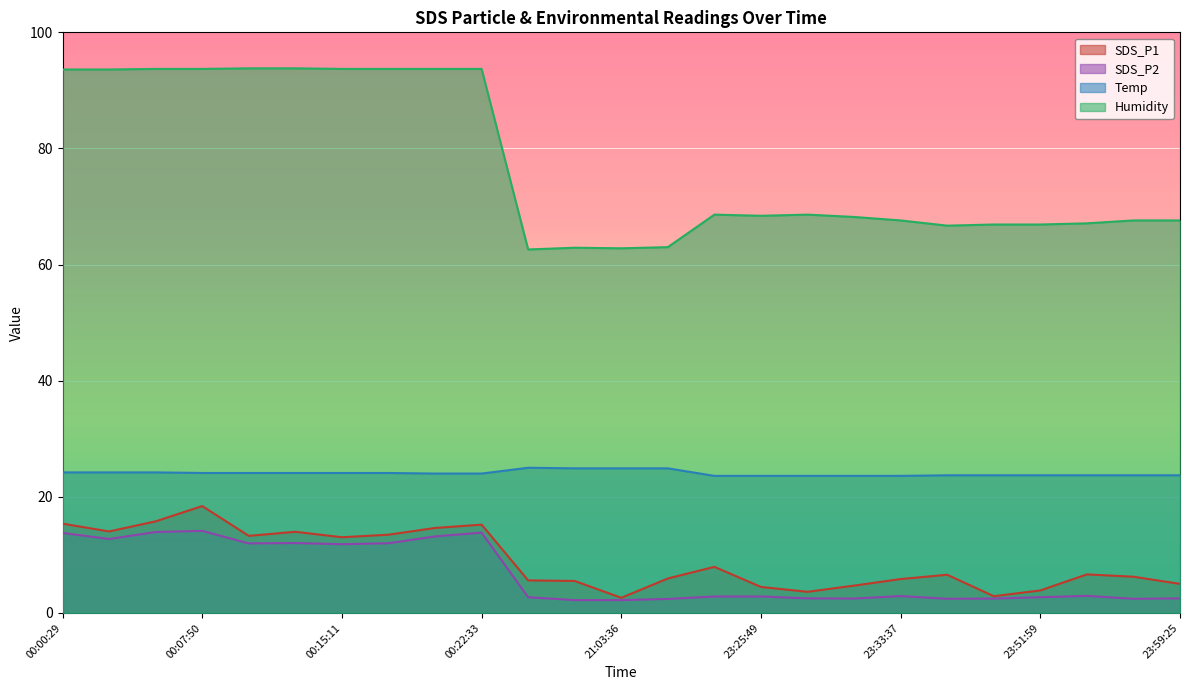

Where is the first local minimum for SDS_P2?

00:02:56